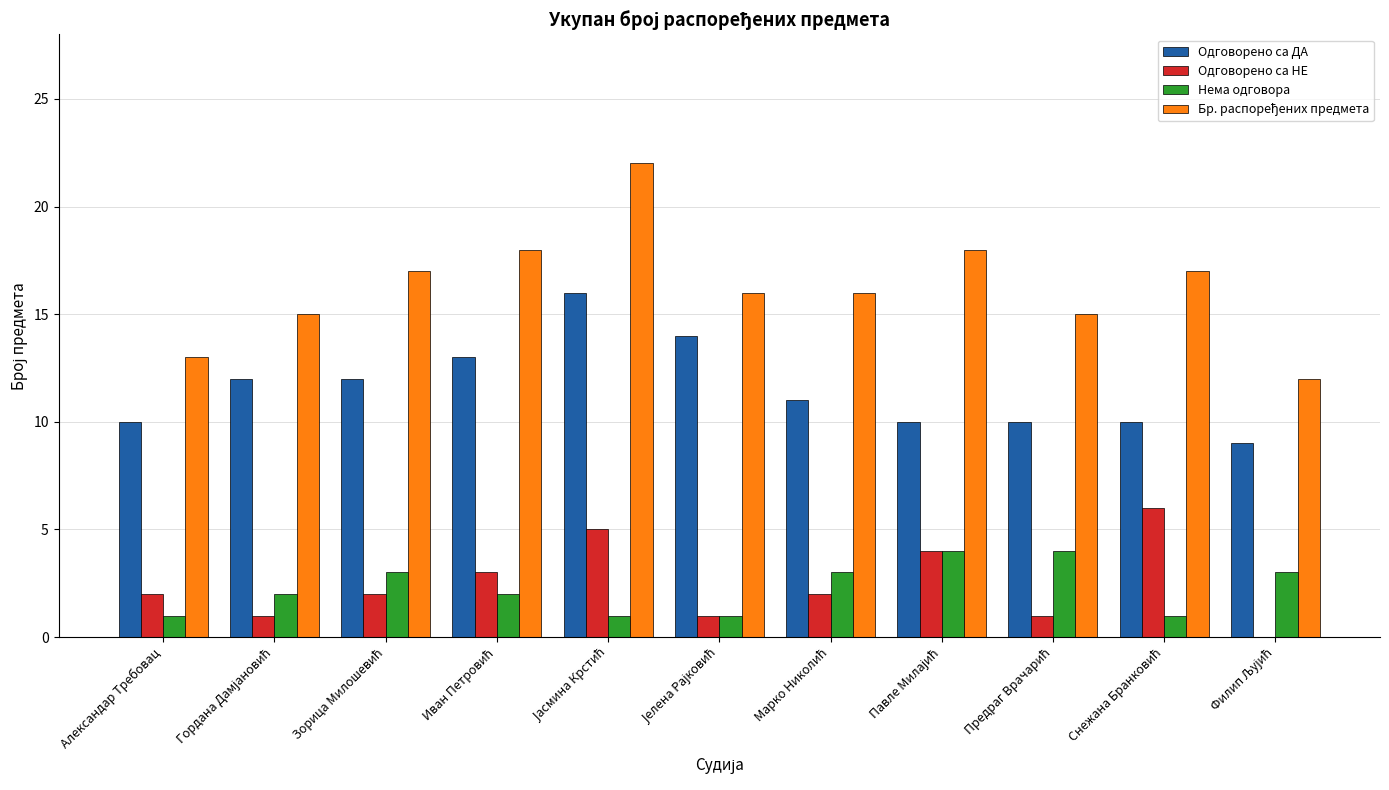

What is the highest value of the Нема одговора series?

4